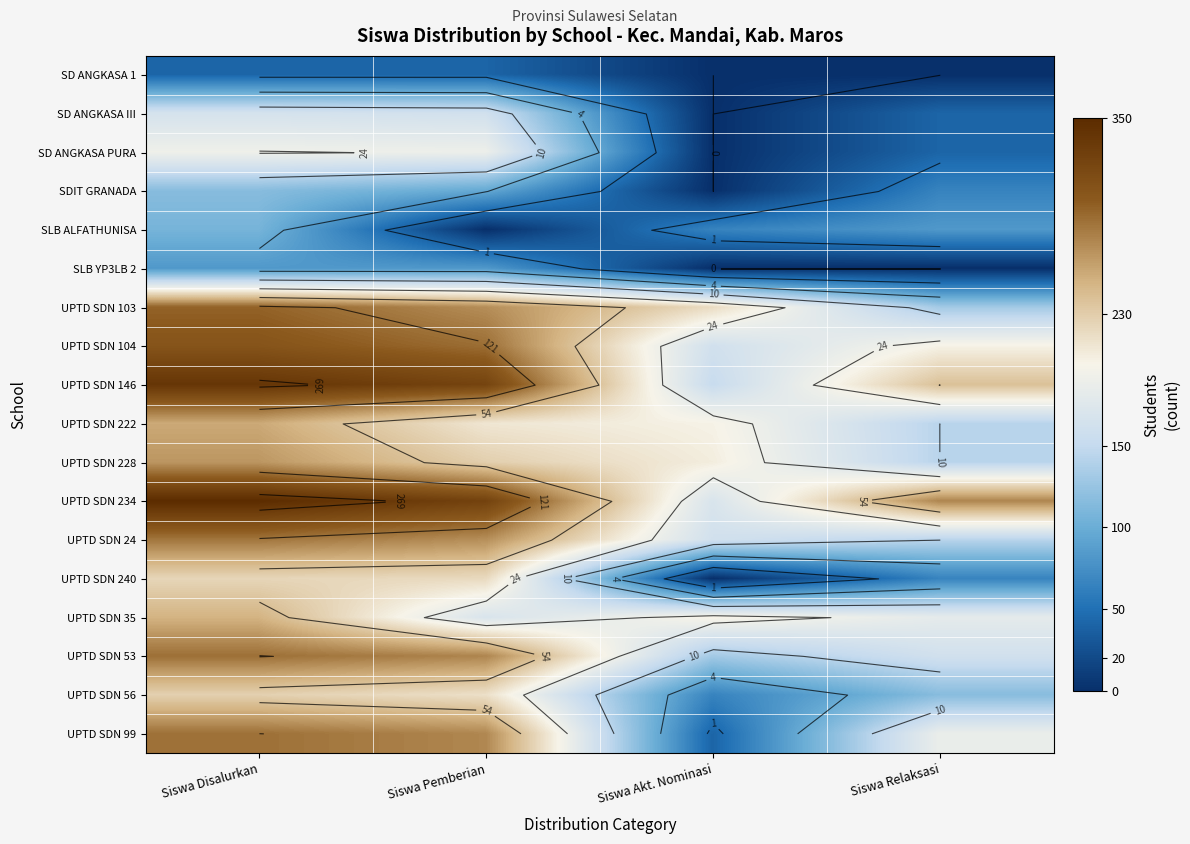

How many data points does each series have?

4